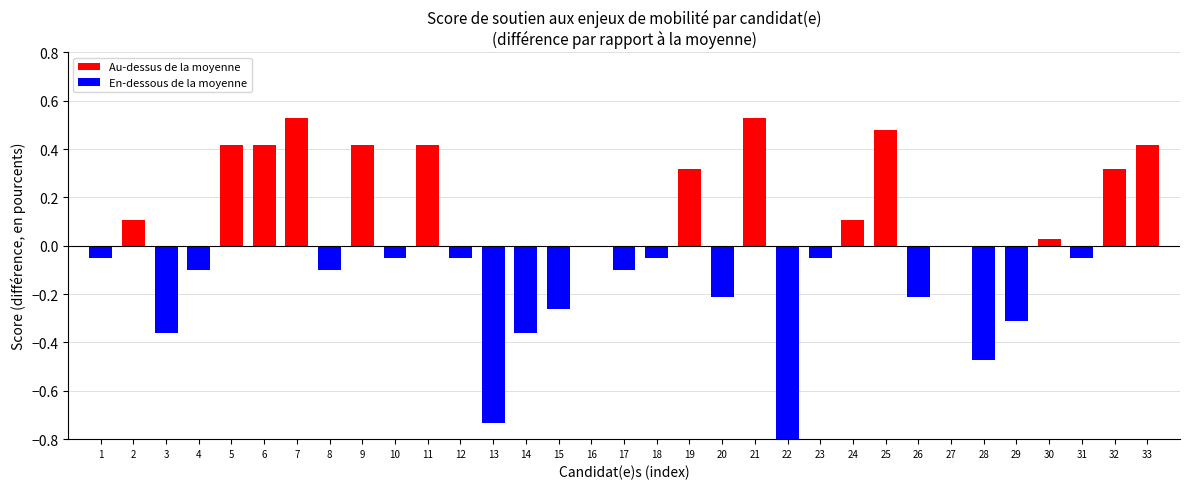

Reading right to left, list all the values displayed in this chart.

33=0.4	32=0.3	31=-0.1	30=0.0	29=-0.3	28=-0.5	27=-0.0	26=-0.2	25=0.5	24=0.1	23=-0.1	22=-0.9	21=0.5	20=-0.2	19=0.3	18=-0.1	17=-0.1	16=-0.0	15=-0.3	14=-0.4	13=-0.7	12=-0.1	11=0.4	10=-0.1	9=0.4	8=-0.1	7=0.5	6=0.4	5=0.4	4=-0.1	3=-0.4	2=0.1	1=-0.1